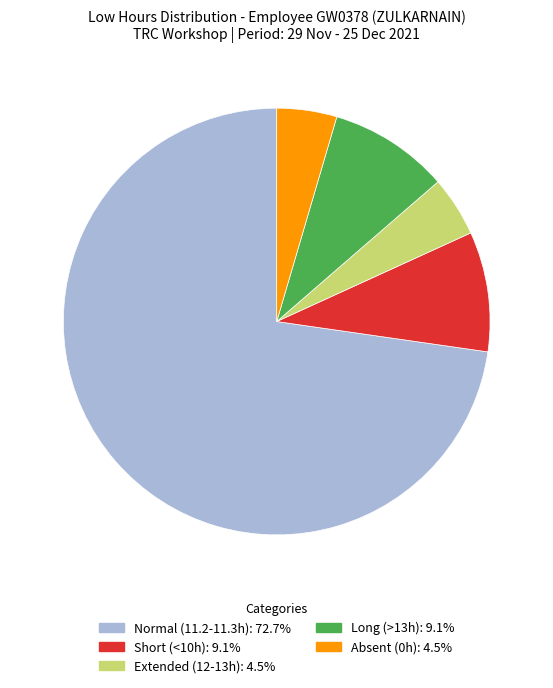

Does any single category account for the majority?

Yes